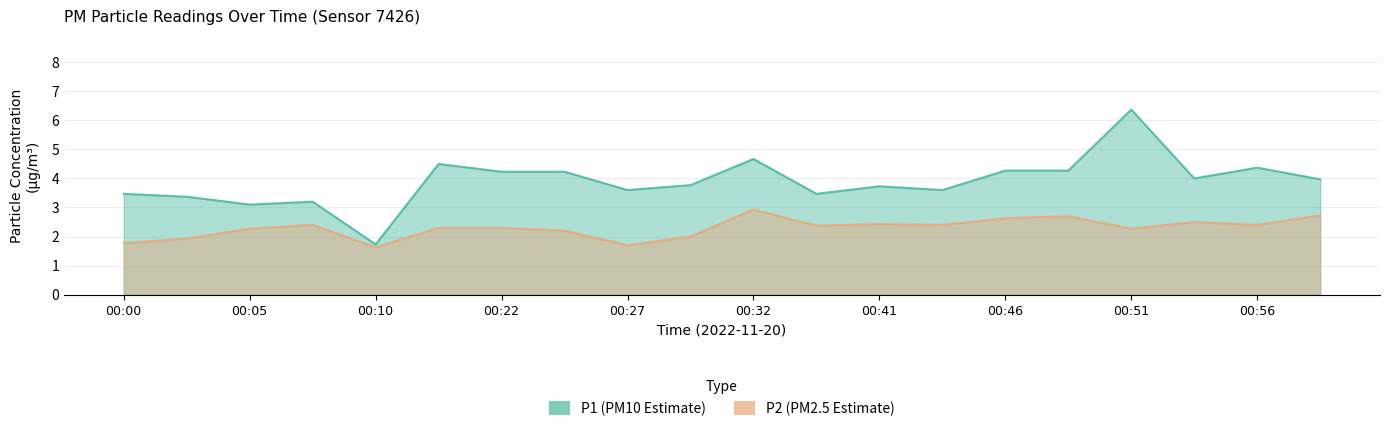

How many lines are shown in the chart?

2